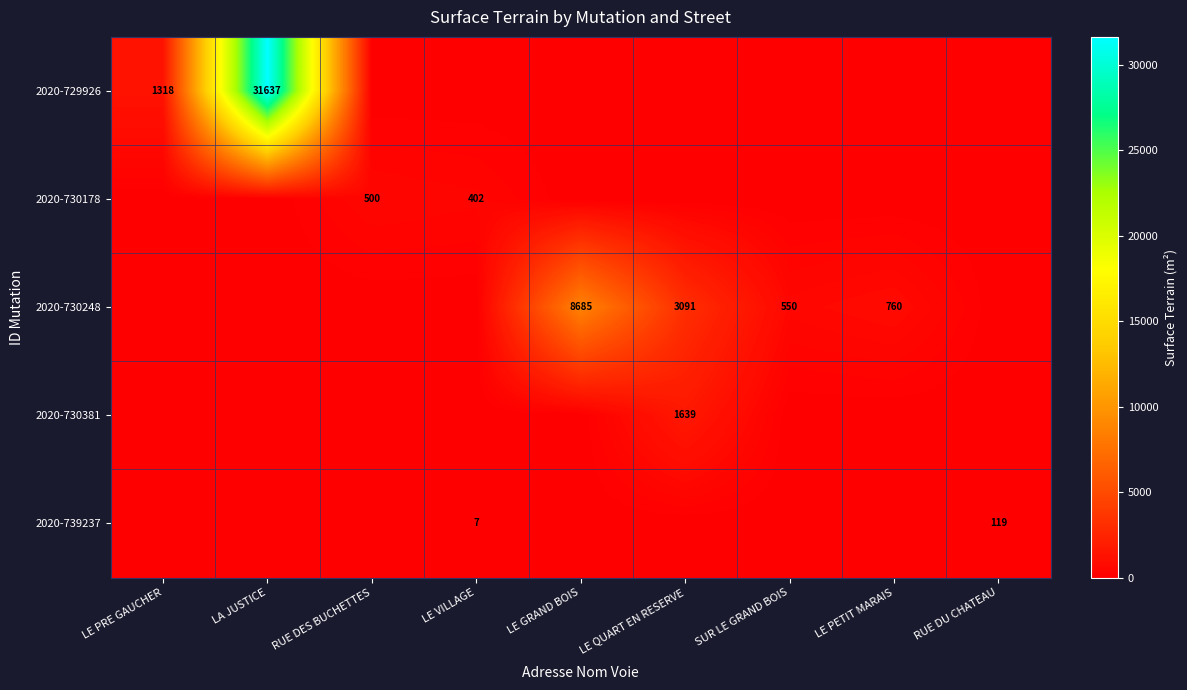

The value of 2020-730248 at LE PETIT MARAIS is 760. True or false?

True